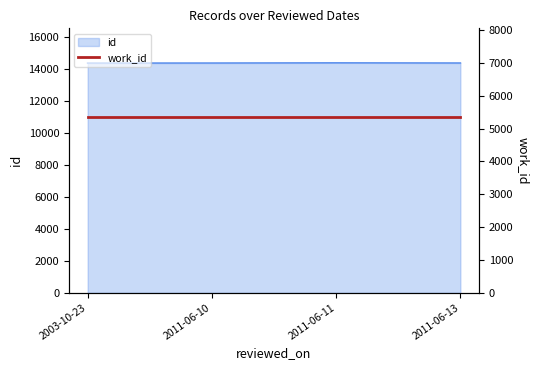

What is the change in value from 2003-10-23 to 2011-06-11?

+17